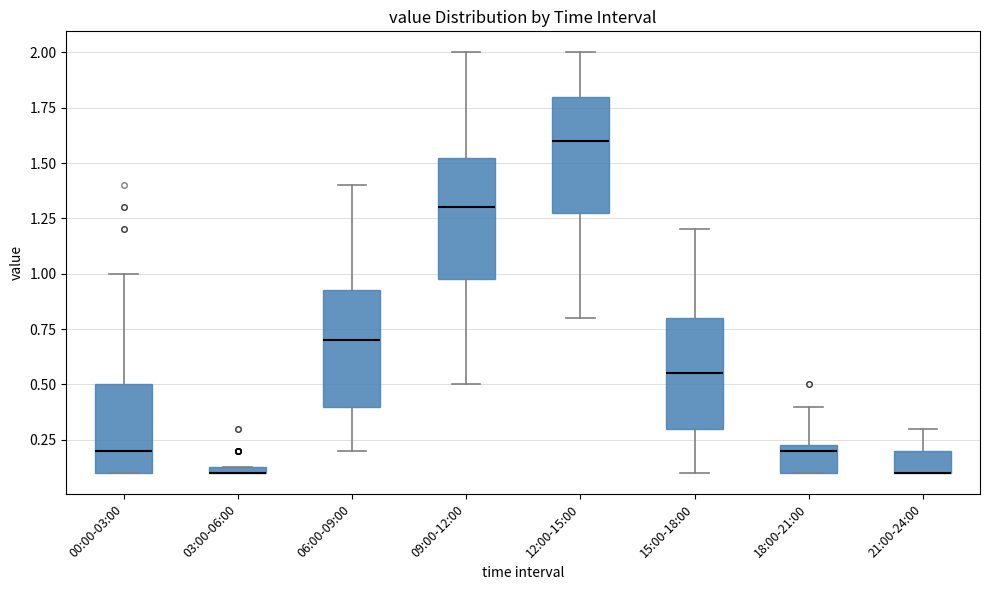

Where is the upper edge of the box for 00:00-03:00 on the y-axis? The values are not printed on the chart, so give them approximately, as read against the axis.

0.50